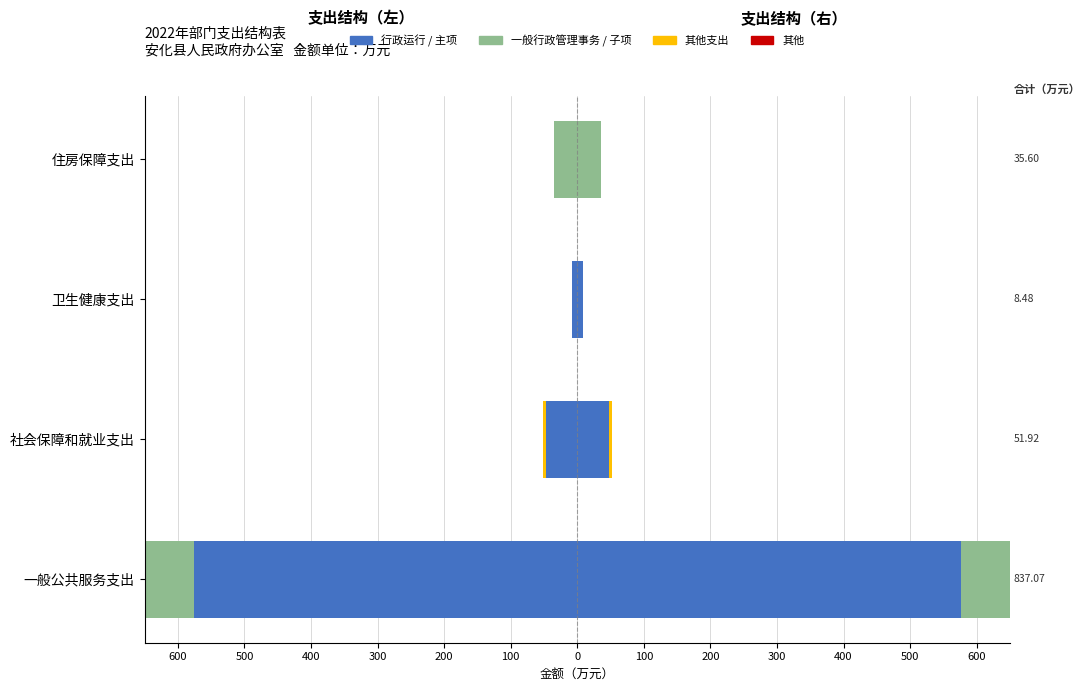

At how many categories does at least one series exceed -466?

4